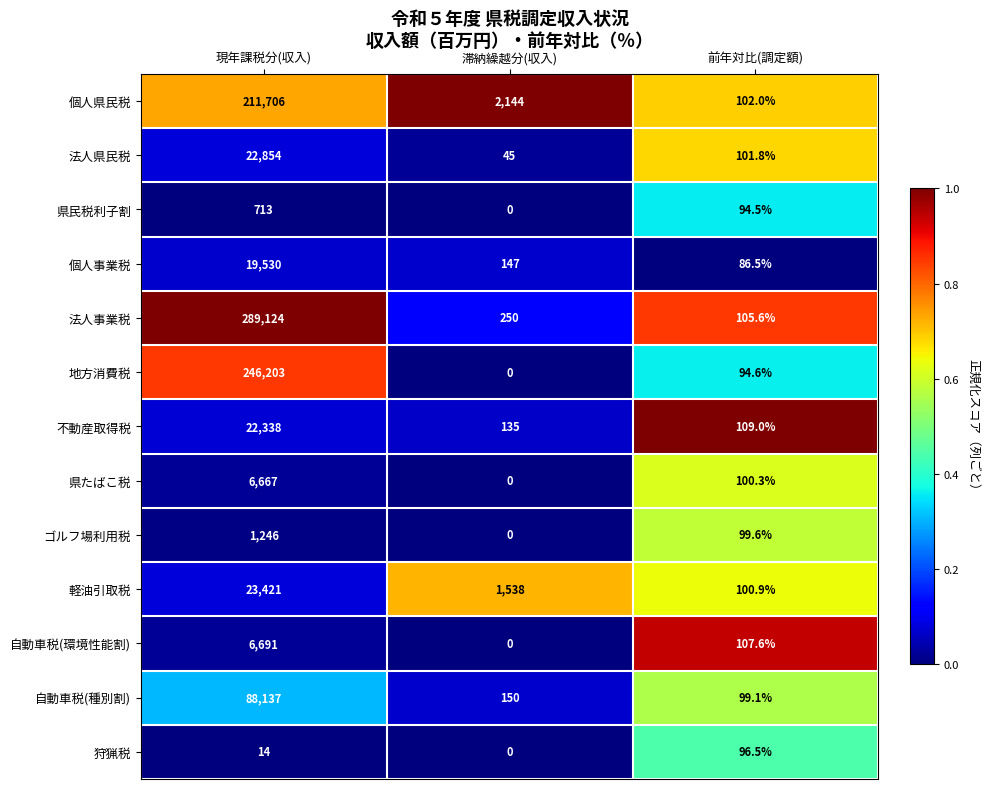

At which label does 自動車税(環境性能割) reach its minimum?

滞納繰越分(収入)